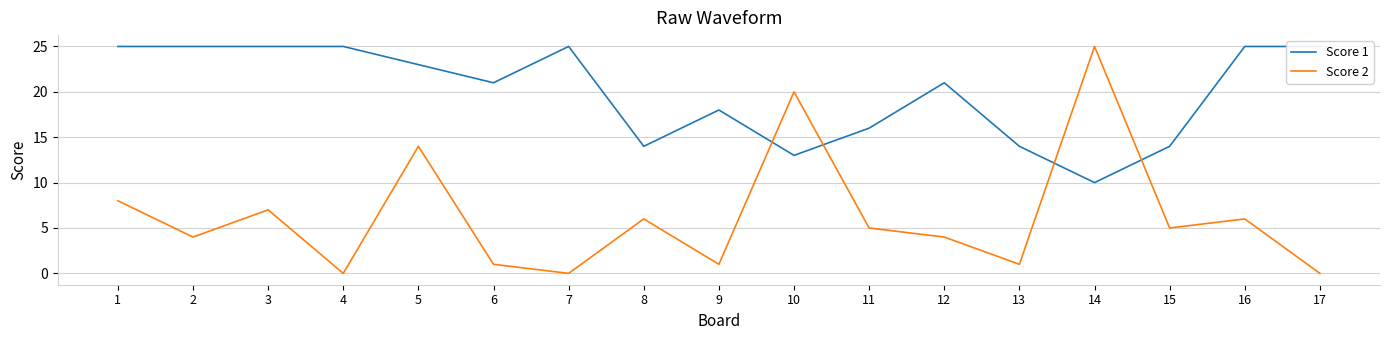

What is the maximum value for Score 2?

25